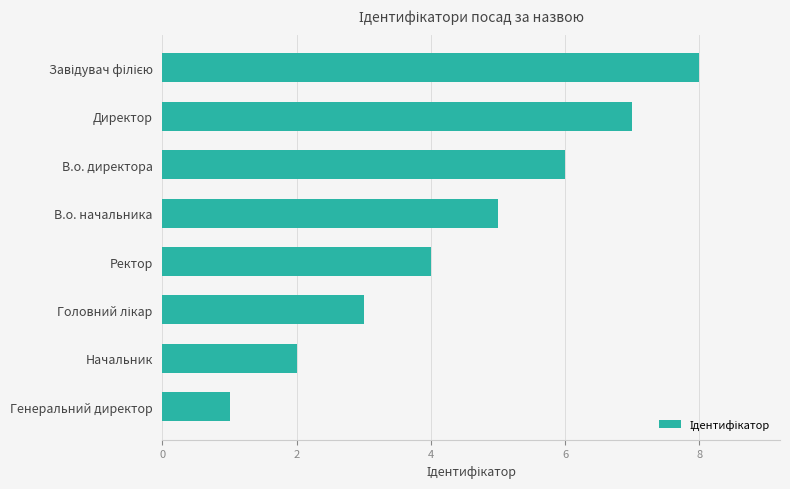

The value at Директор is 12. True or false?

False